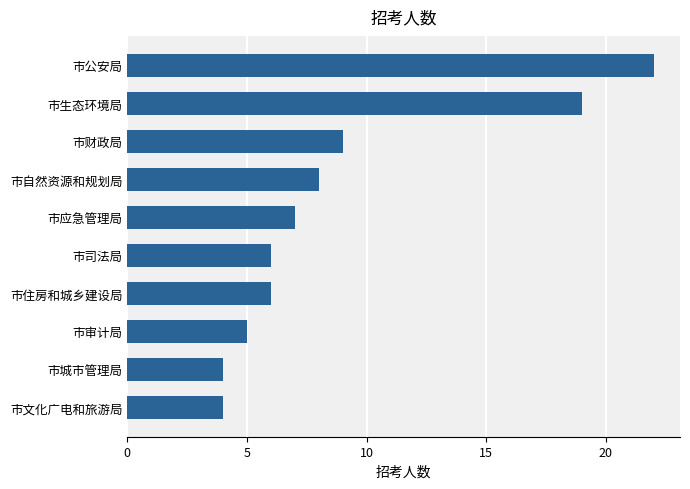

What is the sum of all values?

90